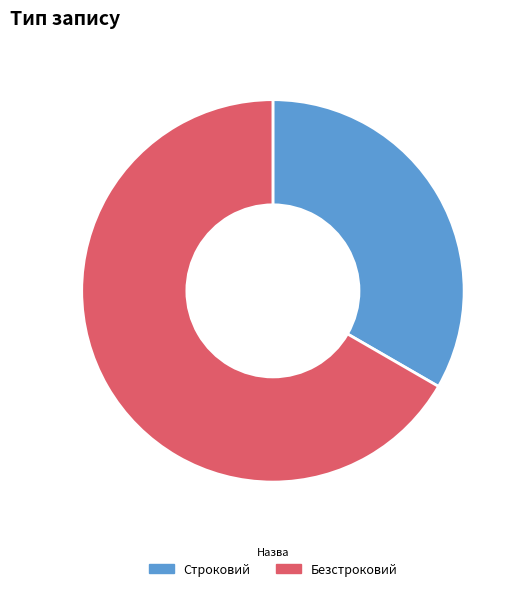

Which category has the biggest portion of the pie?

Безстроковий